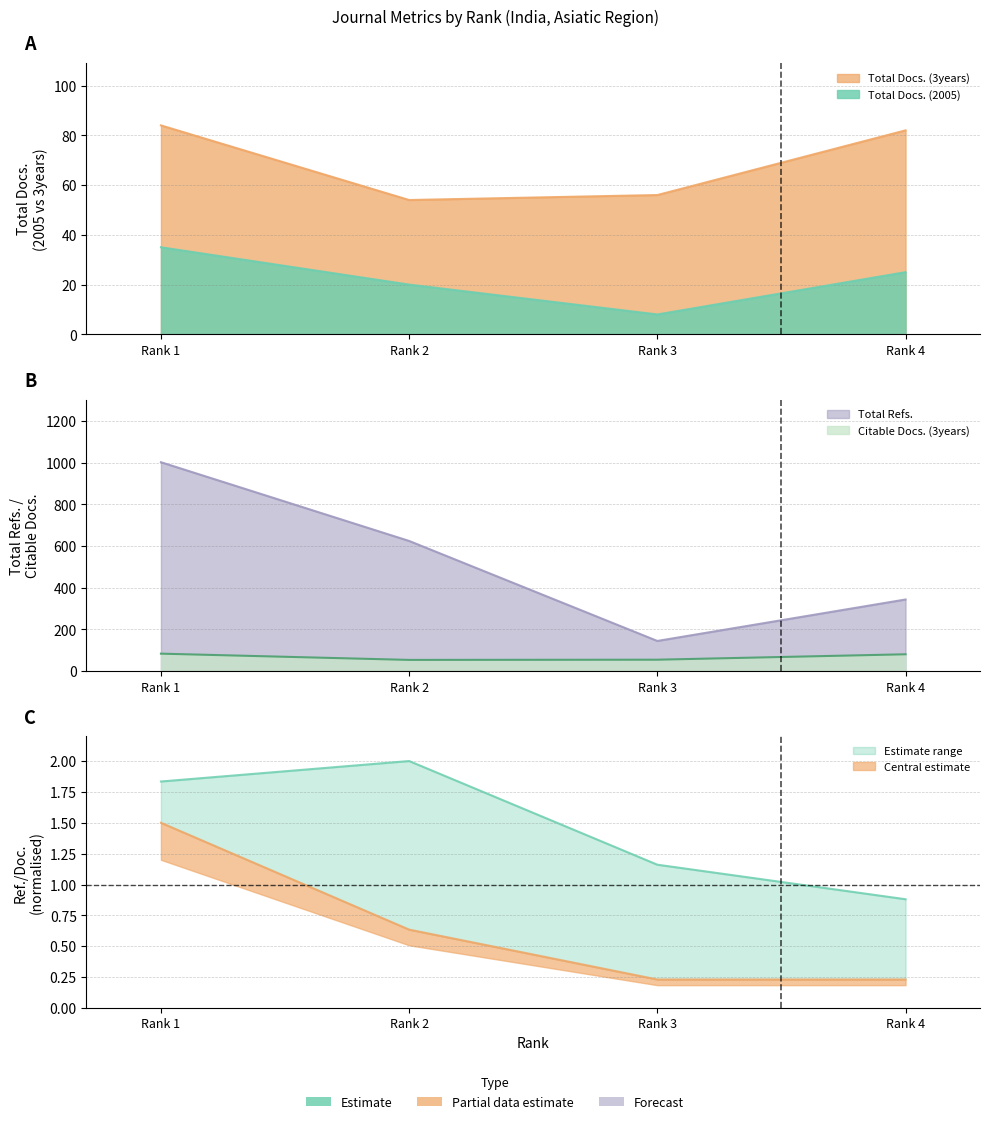

At which label does Total Refs. first exceed 625?

Rank 1